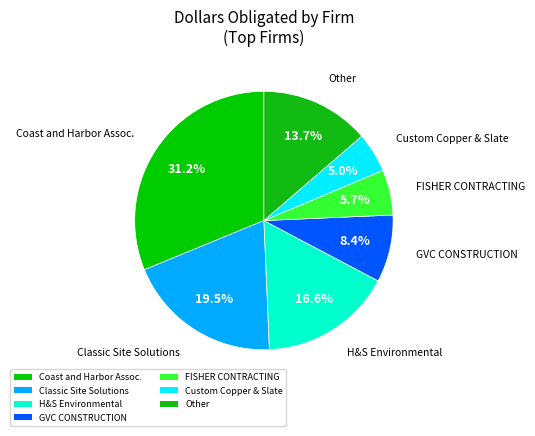

Which has a higher value, Classic Site Solutions or GVC CONSTRUCTION?

Classic Site Solutions